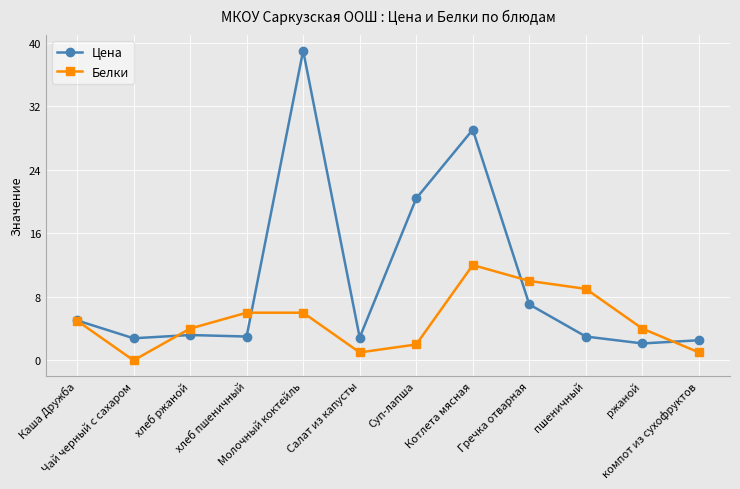

Which series ends up on top after the final intersection of Белки and Цена?

Цена